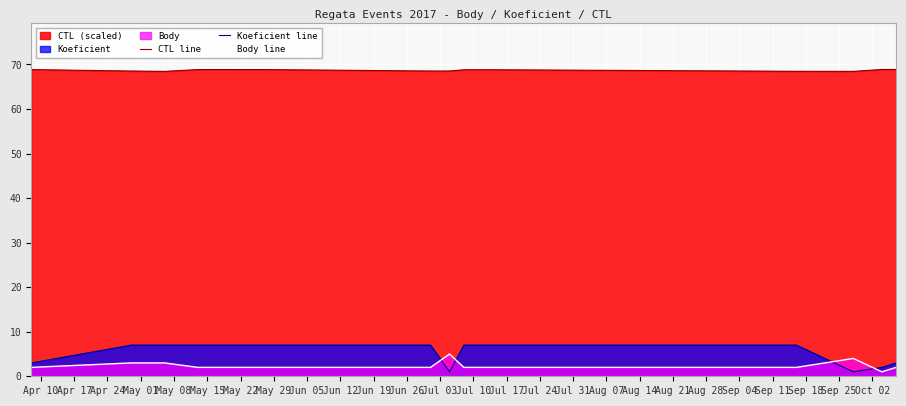

Which series has the largest total across all categories?

CTL line